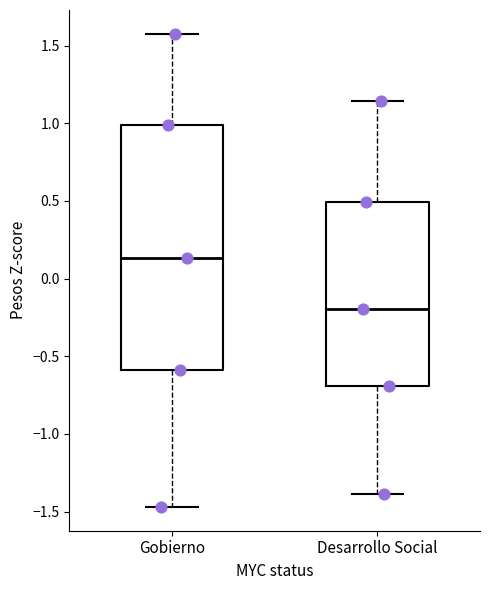

Reading left to right, transcribe this box plot: for each box, give where its median line is, the range the box spans, and where its two whiskers end, as read against the y-axis. The values are not printed on the chart, so give them approximately, as read against the axis.

Gobierno: median 0.15, box -0.60 to 1.00, whiskers -1.45 to 1.60
Desarrollo Social: median -0.20, box -0.70 to 0.50, whiskers -1.40 to 1.15